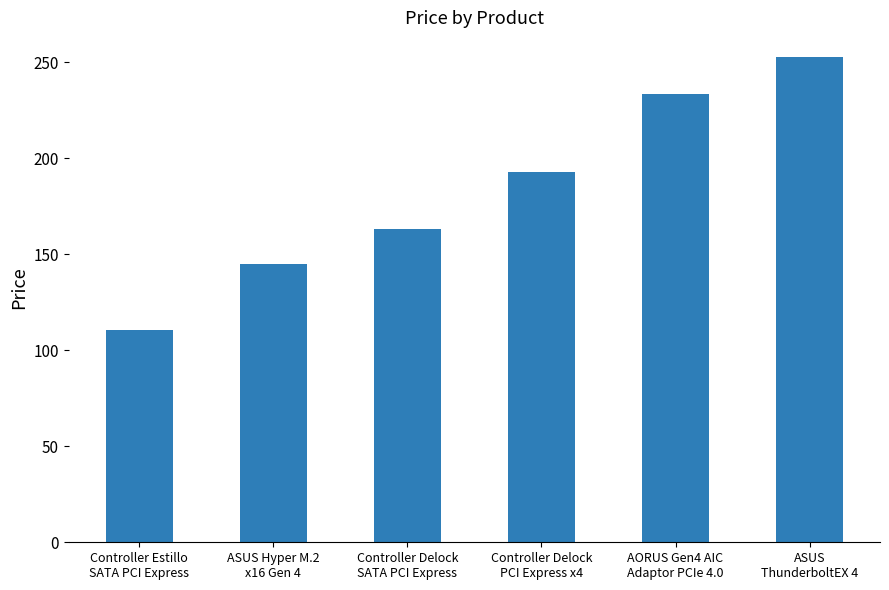

What is the value of the 1st bar from the left?

110.4